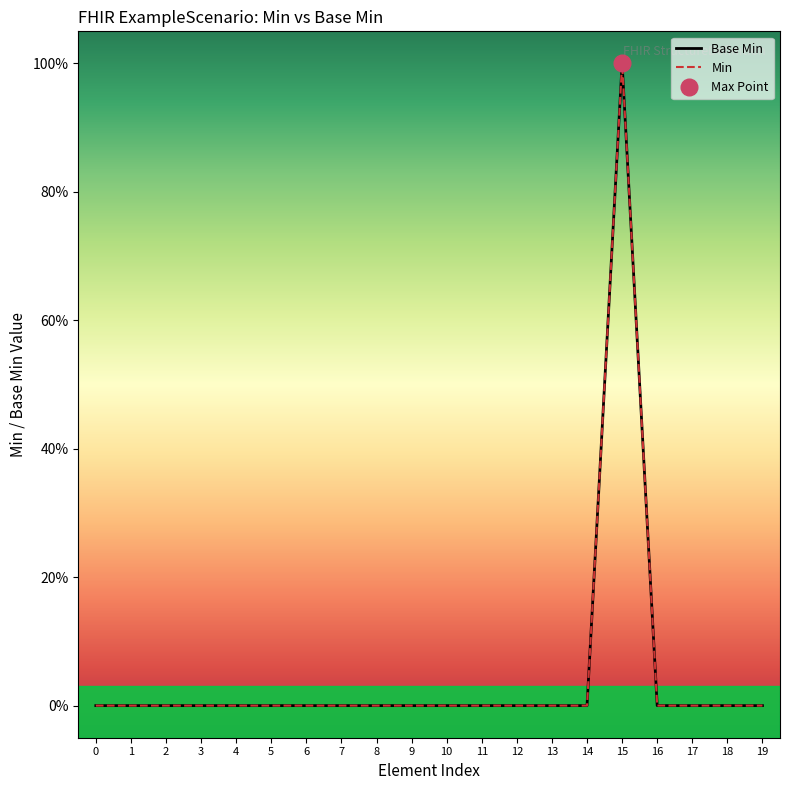

What position from the right is ExampleScenario.versionAlgorithm[x]?

8